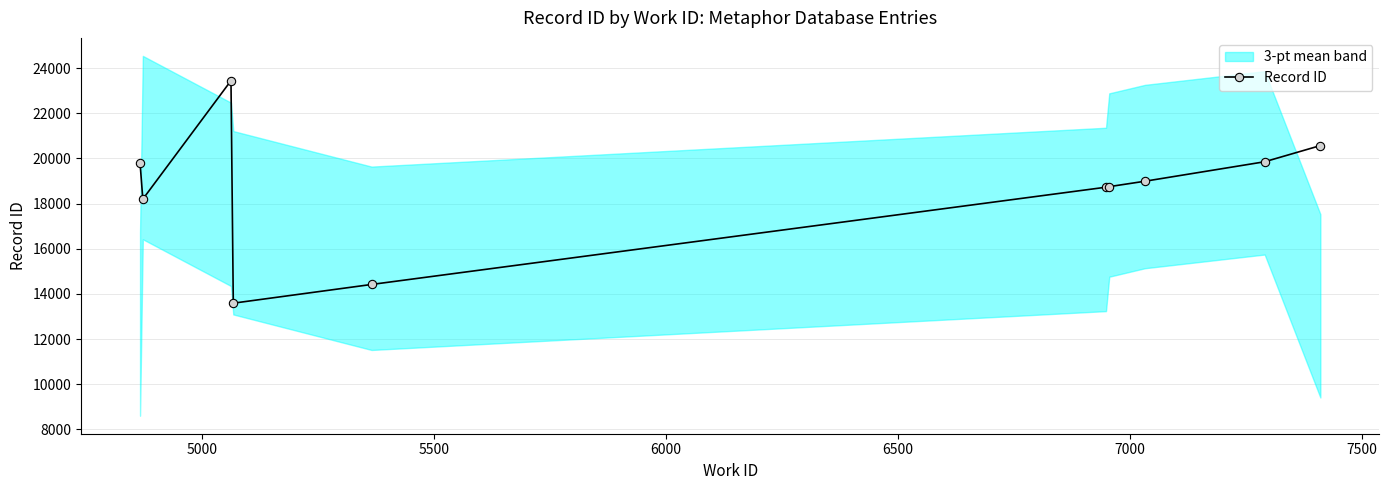

What is the maximum value for Record ID?

23446